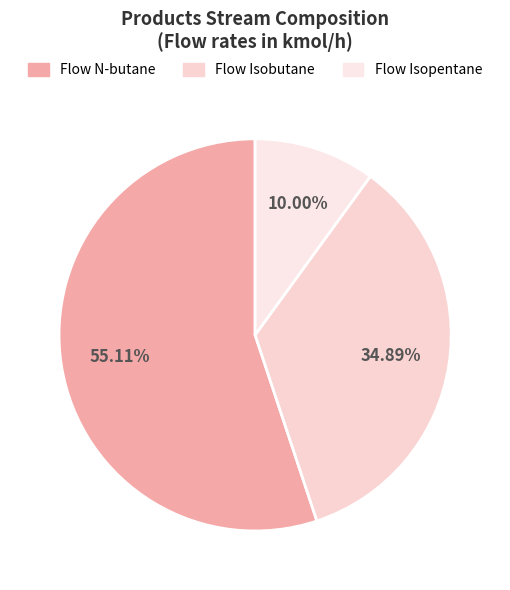

Combined, what portion of the pie is Flow Isobutane and Flow Isopentane?

44.9%